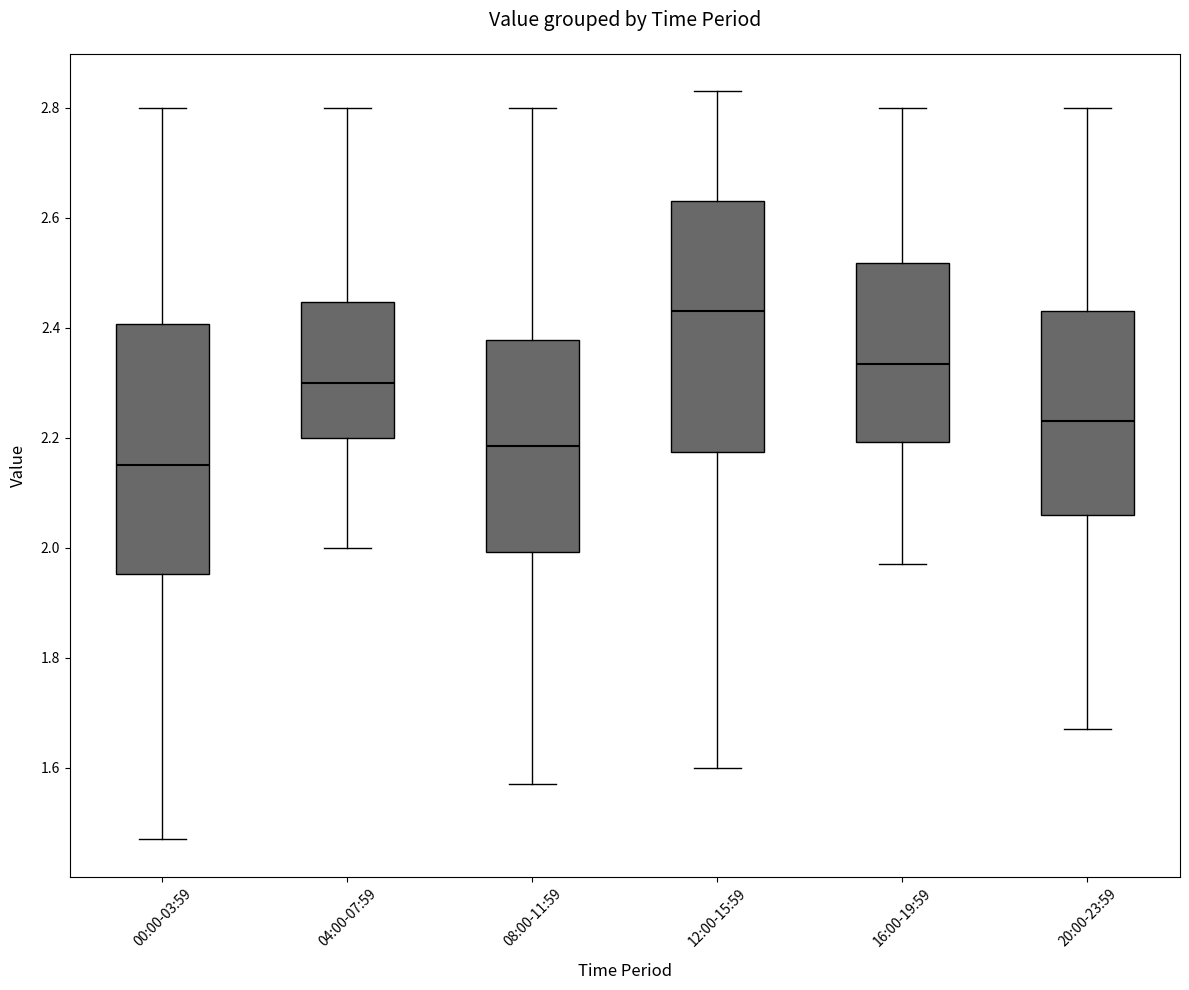

Reading left to right, transcribe this box plot: for each box, give where its median line is, the range the box spans, and where its two whiskers end, as read against the y-axis. The values are not printed on the chart, so give them approximately, as read against the axis.

00:00-03:59: median 2.16, box 1.96 to 2.40, whiskers 1.48 to 2.80
04:00-07:59: median 2.30, box 2.20 to 2.44, whiskers 2.00 to 2.80
08:00-11:59: median 2.18, box 2.00 to 2.38, whiskers 1.58 to 2.80
12:00-15:59: median 2.44, box 2.18 to 2.64, whiskers 1.60 to 2.84
16:00-19:59: median 2.34, box 2.20 to 2.52, whiskers 1.98 to 2.80
20:00-23:59: median 2.24, box 2.06 to 2.44, whiskers 1.68 to 2.80